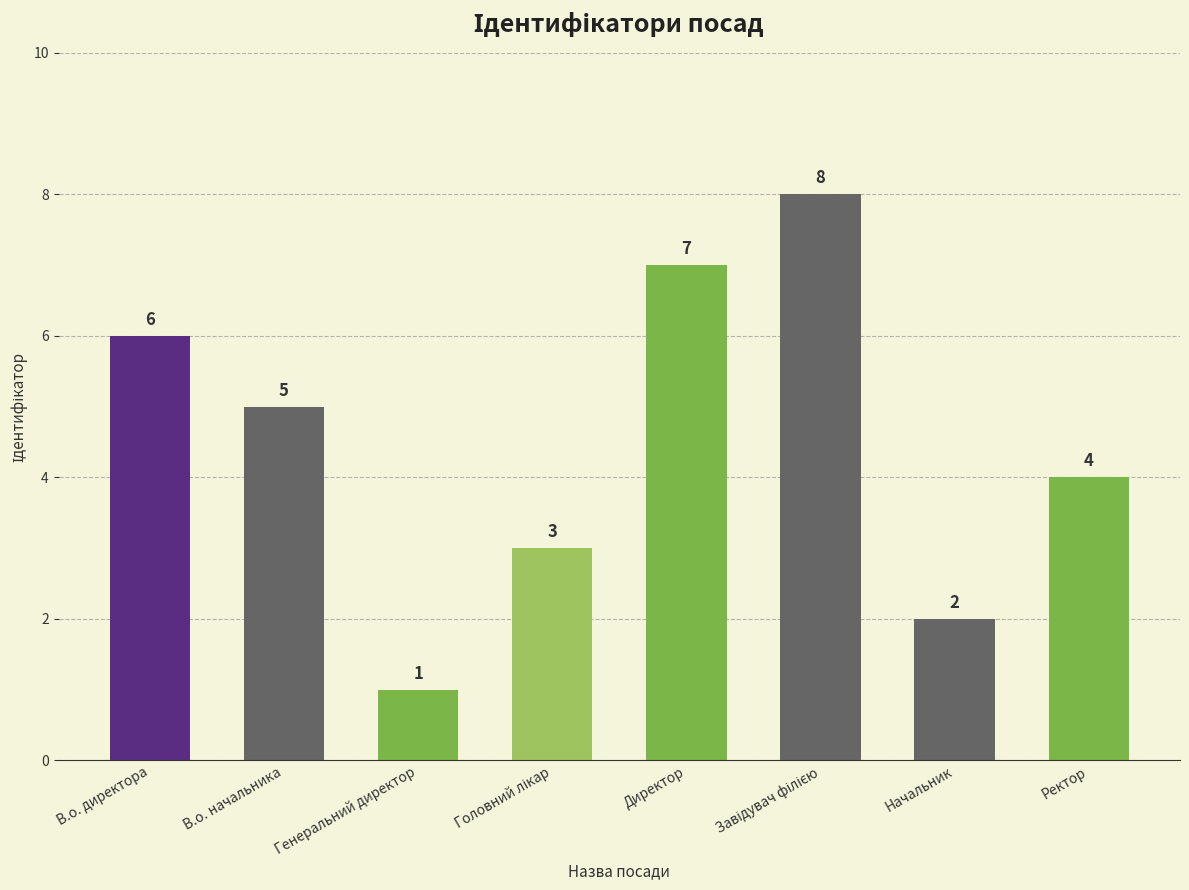

What is the ratio of the value at В.о. директора to the value at Ректор?

1.5